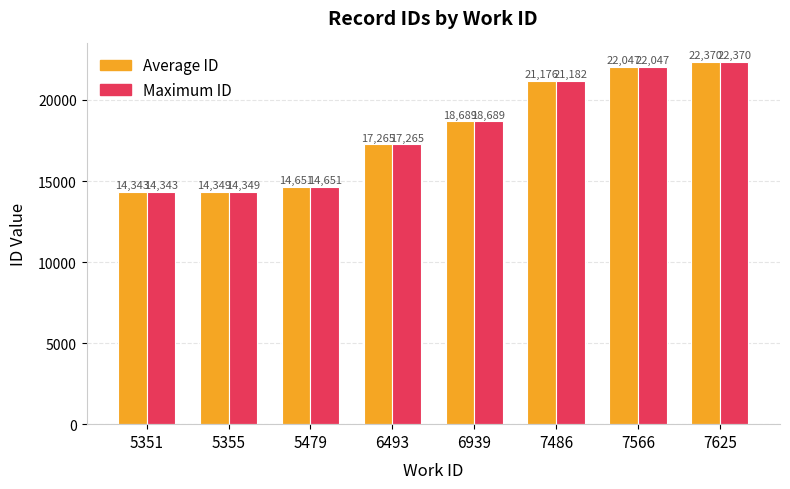

The Average ID series shows 17265.0 at 6493. True or false?

True